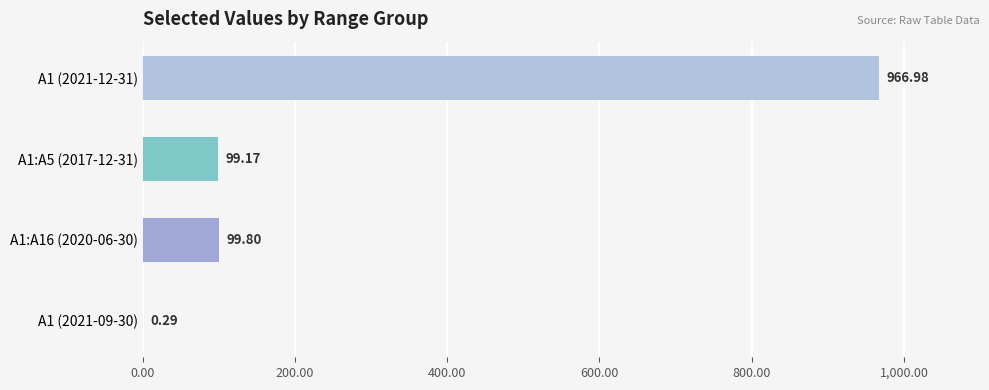

What is the sum of the values at A1:A5 (2017-12-31) and A1 (2021-12-31)?

1066.2